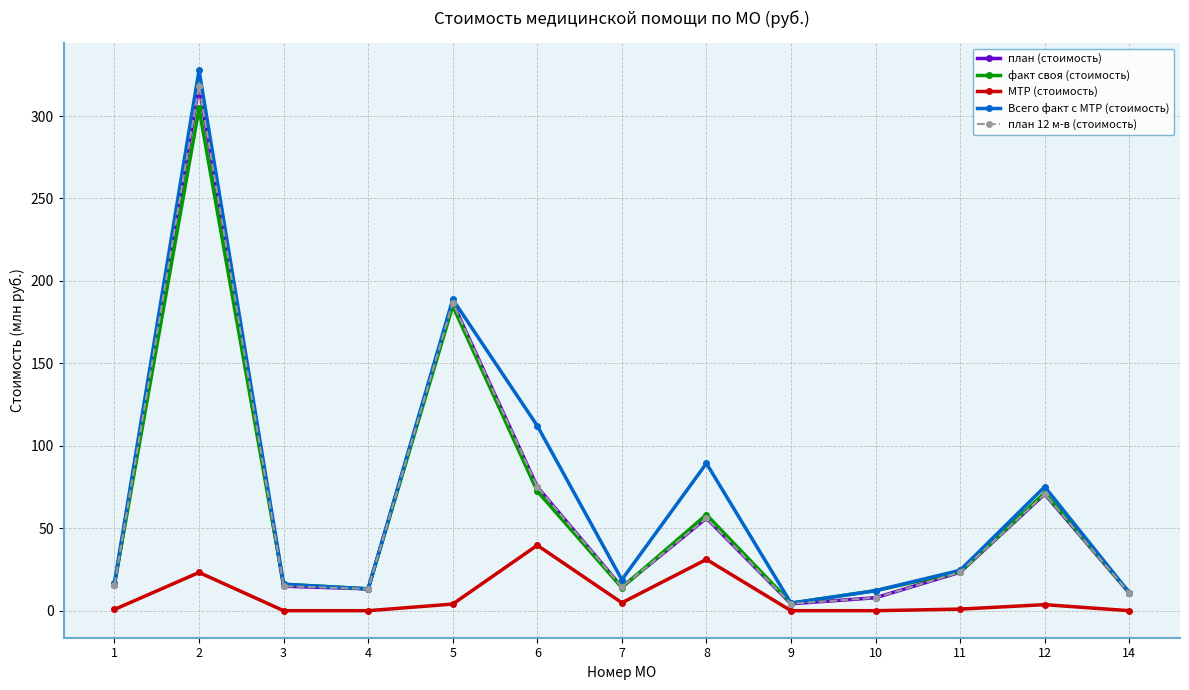

Reading left to right, what are all the values shown in this chart?

план (стоимость): 1=15.6	2=318.3	3=14.8	4=13.2	5=186.7	6=75.1	7=14.3	8=56.1	9=4.2	10=7.9	11=23.3	12=70.7	14=10.8
факт своя (стоимость): 1=16.1	2=304.6	3=16.0	4=13.2	5=184.8	6=72.5	7=14.0	8=58.3	9=4.6	10=12.1	11=23.5	12=71.5	14=11.0
МТР (стоимость): 1=0.8	2=23.2	3=0.0	4=0.0	5=4.0	6=39.7	7=4.8	8=31.1	9=0.0	10=0.0	11=1.0	12=3.7	14=0.0
Всего факт с МТР (стоимость): 1=16.9	2=327.8	3=16.0	4=13.2	5=188.8	6=112.1	7=18.8	8=89.4	9=4.6	10=12.1	11=24.5	12=75.1	14=11.0
план 12 м-в (стоимость): 1=15.6	2=318.3	3=14.8	4=13.2	5=186.7	6=75.1	7=14.3	8=56.1	9=4.2	10=7.9	11=23.3	12=70.7	14=10.8